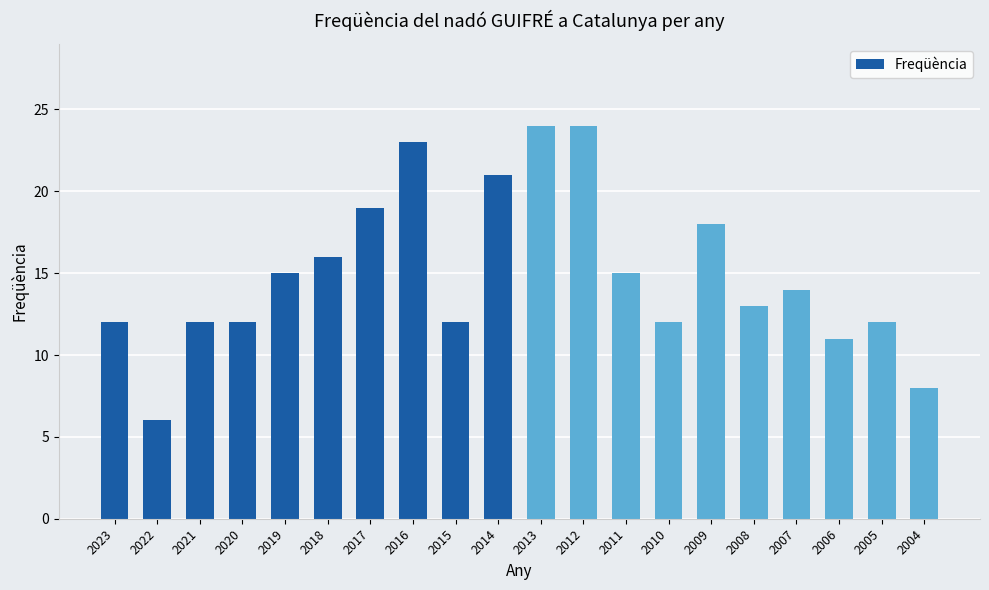

The chart shows a value of 24 at 2012. True or false?

True